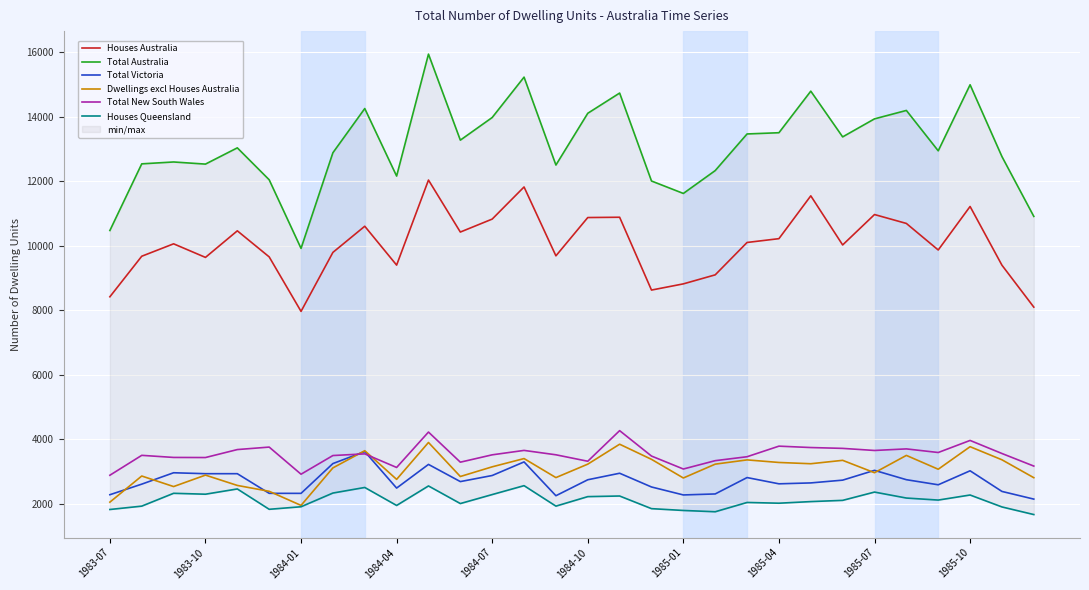

Which series has the largest total across all categories?

Total Australia